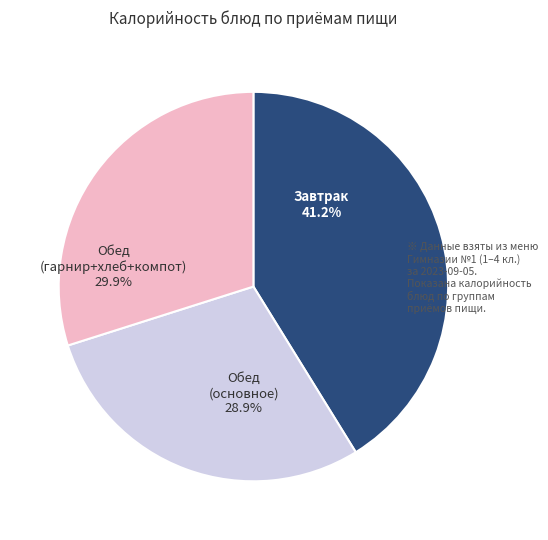

Does any single category account for the majority?

No